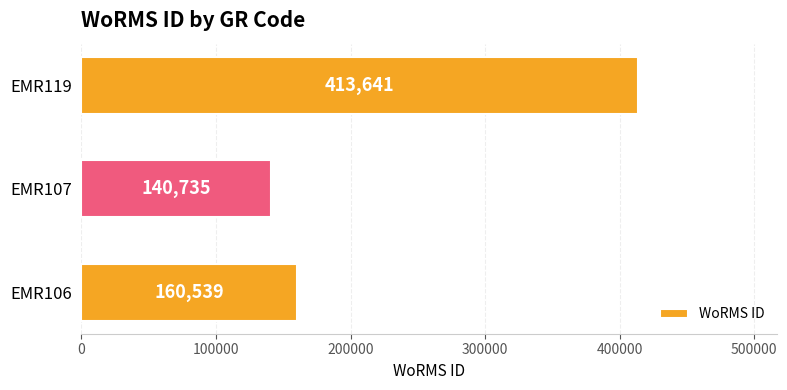

What is the minimum value shown in the chart?

140735